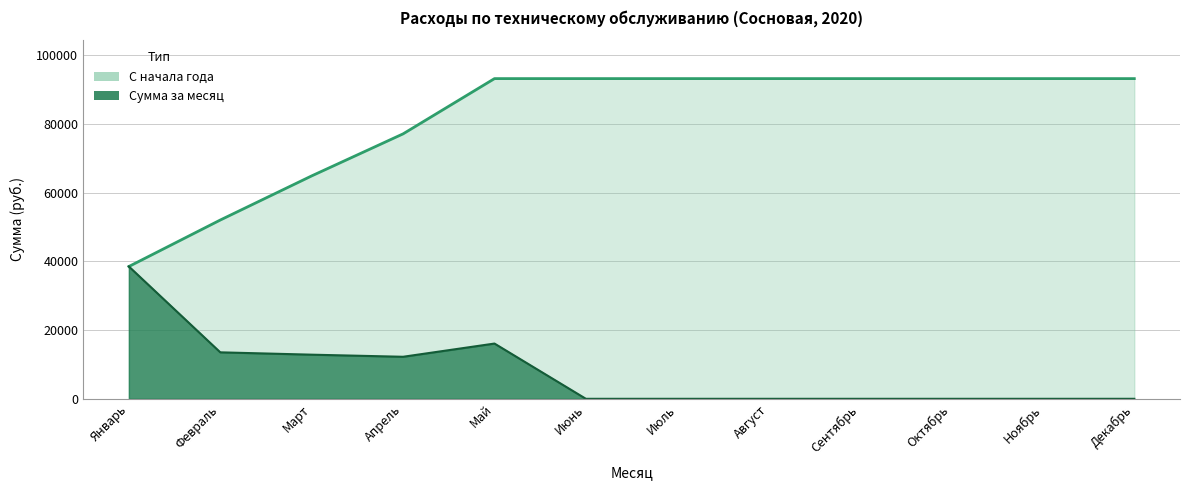

Reading right to left, what are all the values shown in this chart?

Сумма за месяц: Декабрь=0.0	Ноябрь=0.0	Октябрь=0.0	Сентябрь=0.0	Август=0.0	Июль=0.0	Июнь=0.0	Май=16093.6	Апрель=12243.5	Март=12854.8	Февраль=13537.1	Январь=38538.5
С начала года: Декабрь=93267.6	Ноябрь=93267.6	Октябрь=93267.6	Сентябрь=93267.6	Август=93267.6	Июль=93267.6	Июнь=93267.6	Май=93267.6	Апрель=77174.0	Март=64930.5	Февраль=52075.7	Январь=38538.5